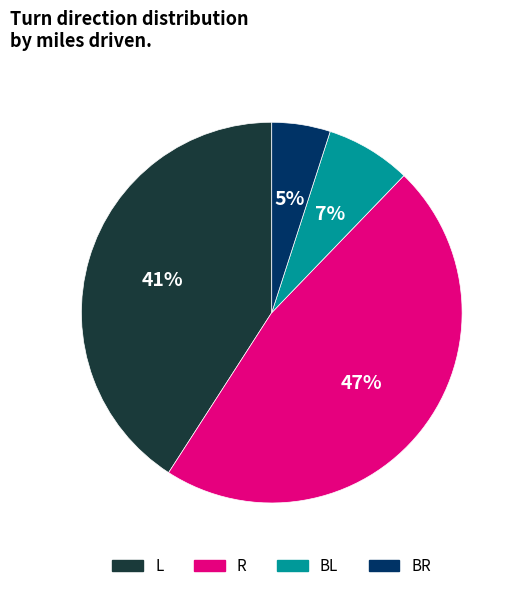

Is there any slice that represents more than half of the pie?

No